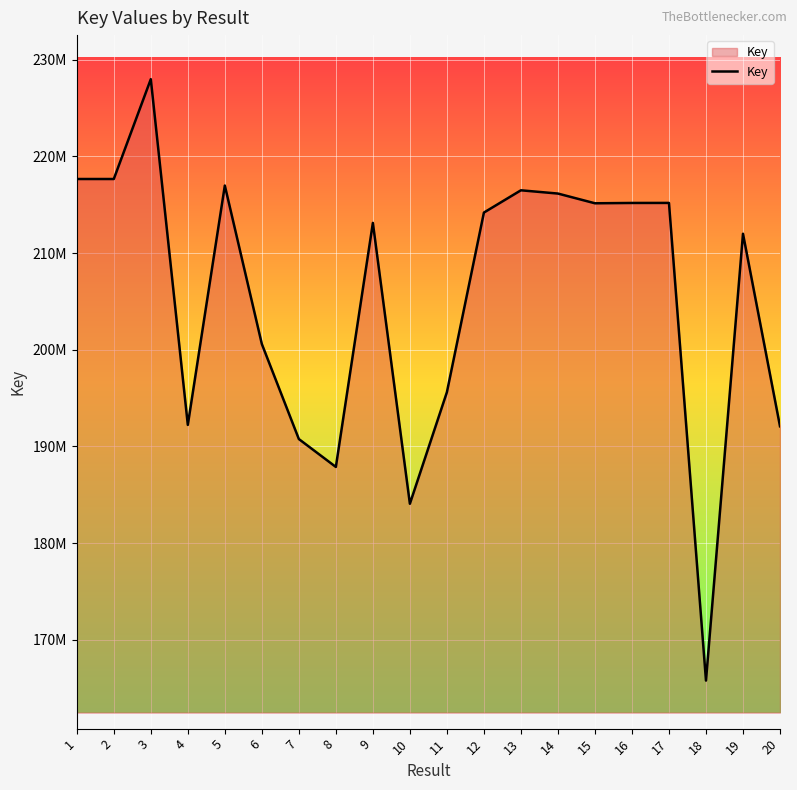

Does the chart display data point markers on the line(s)?

No